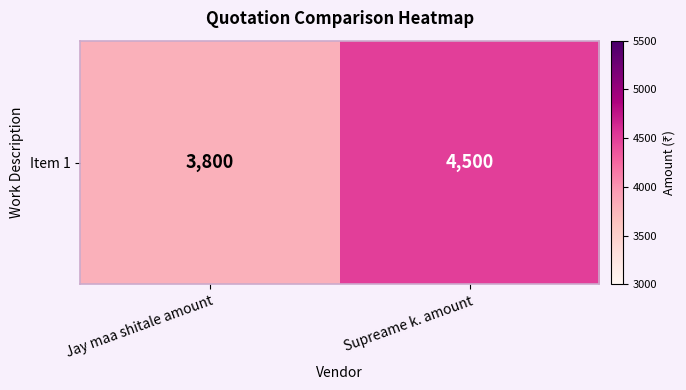

Reading left to right, list all the values displayed in this chart.

3800	4500